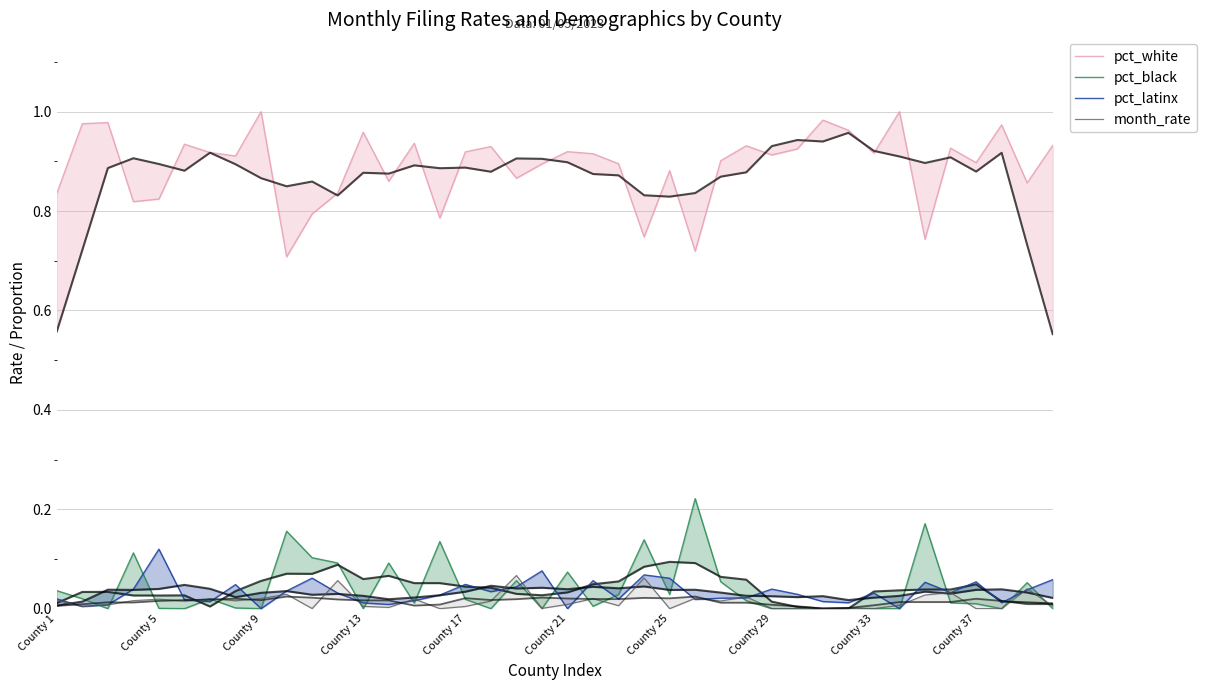

At which category does month_rate reach its first local valley?

County 5